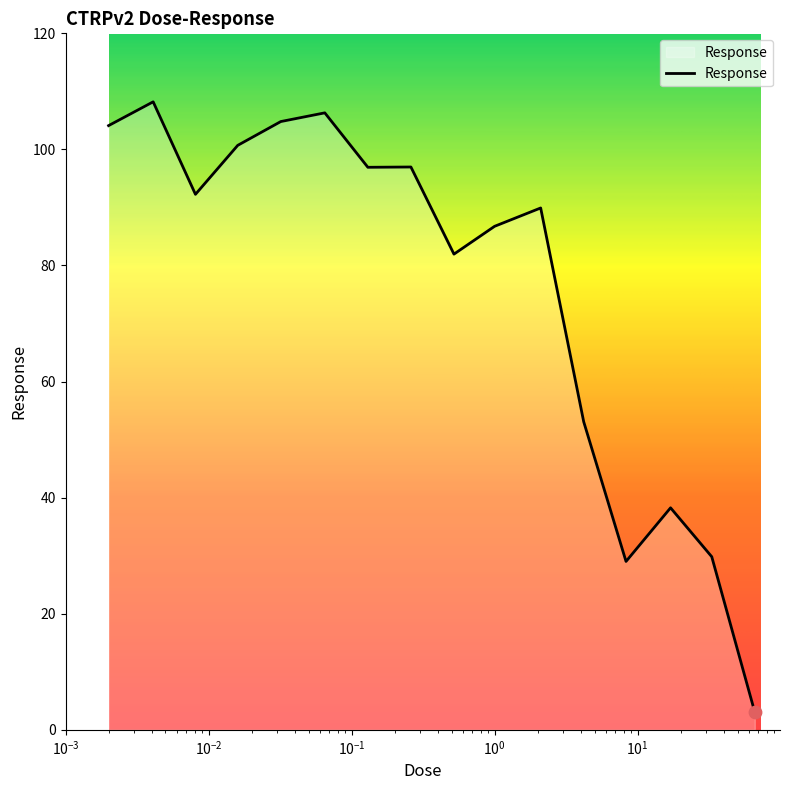

What is the minimum value shown in the chart?

3.0